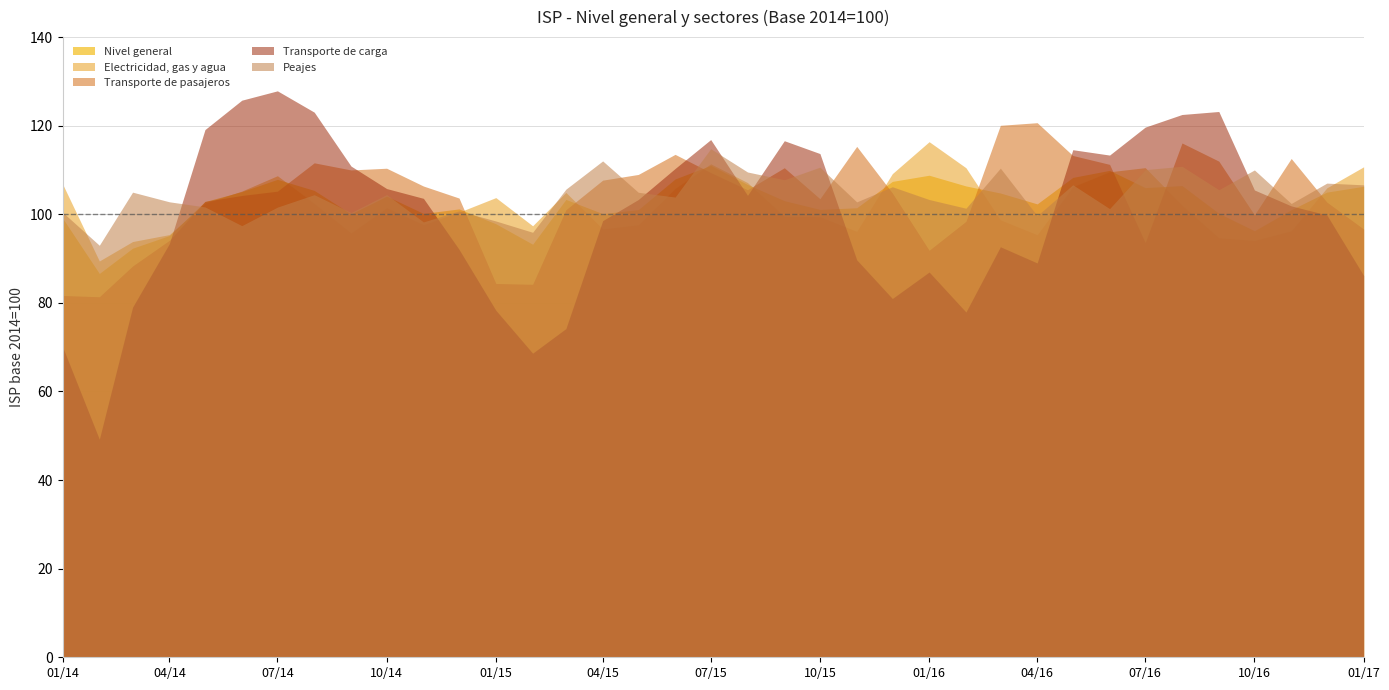

What is the label of the 26th point from the left?

2016-02